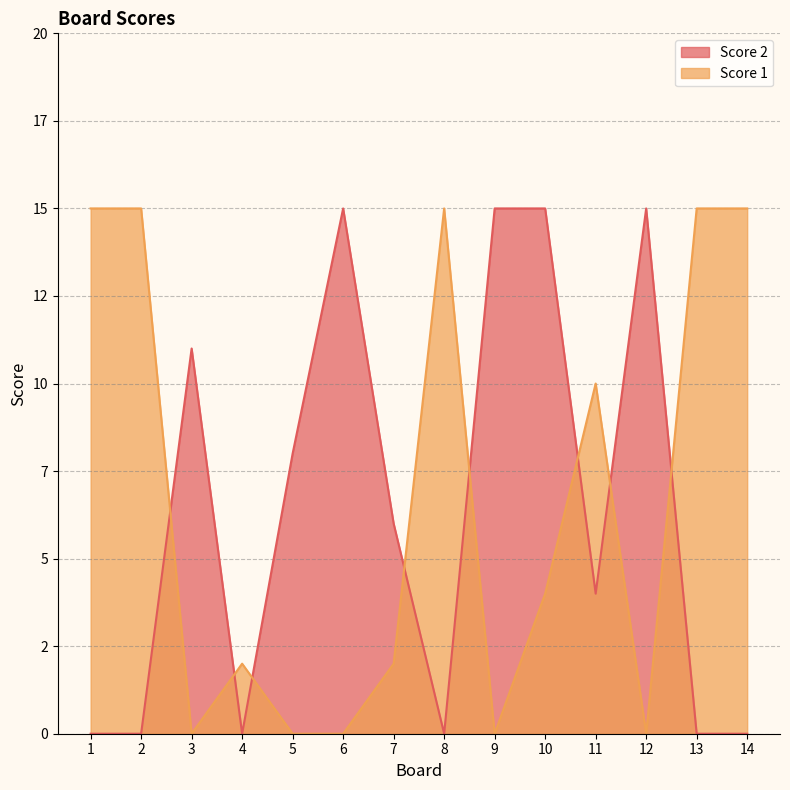

Between 3 and 4, which series saw the biggest shift?

Score 2